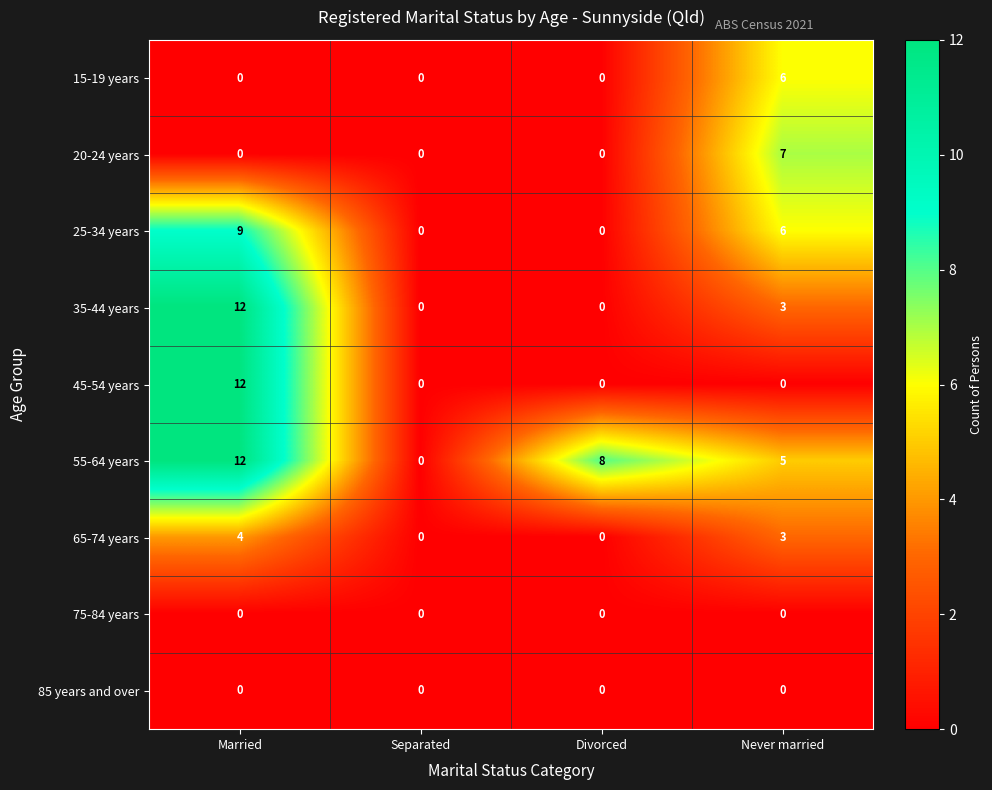

The value of 45-54 years at Separated is 0. True or false?

True